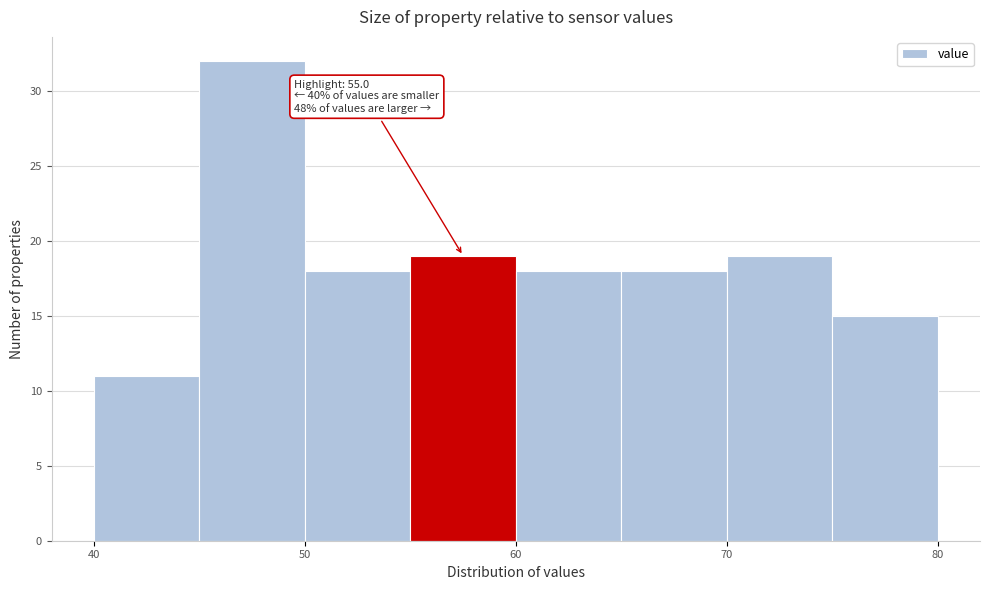

Over which range of the x-axis is the bar tallest?

45 to 50